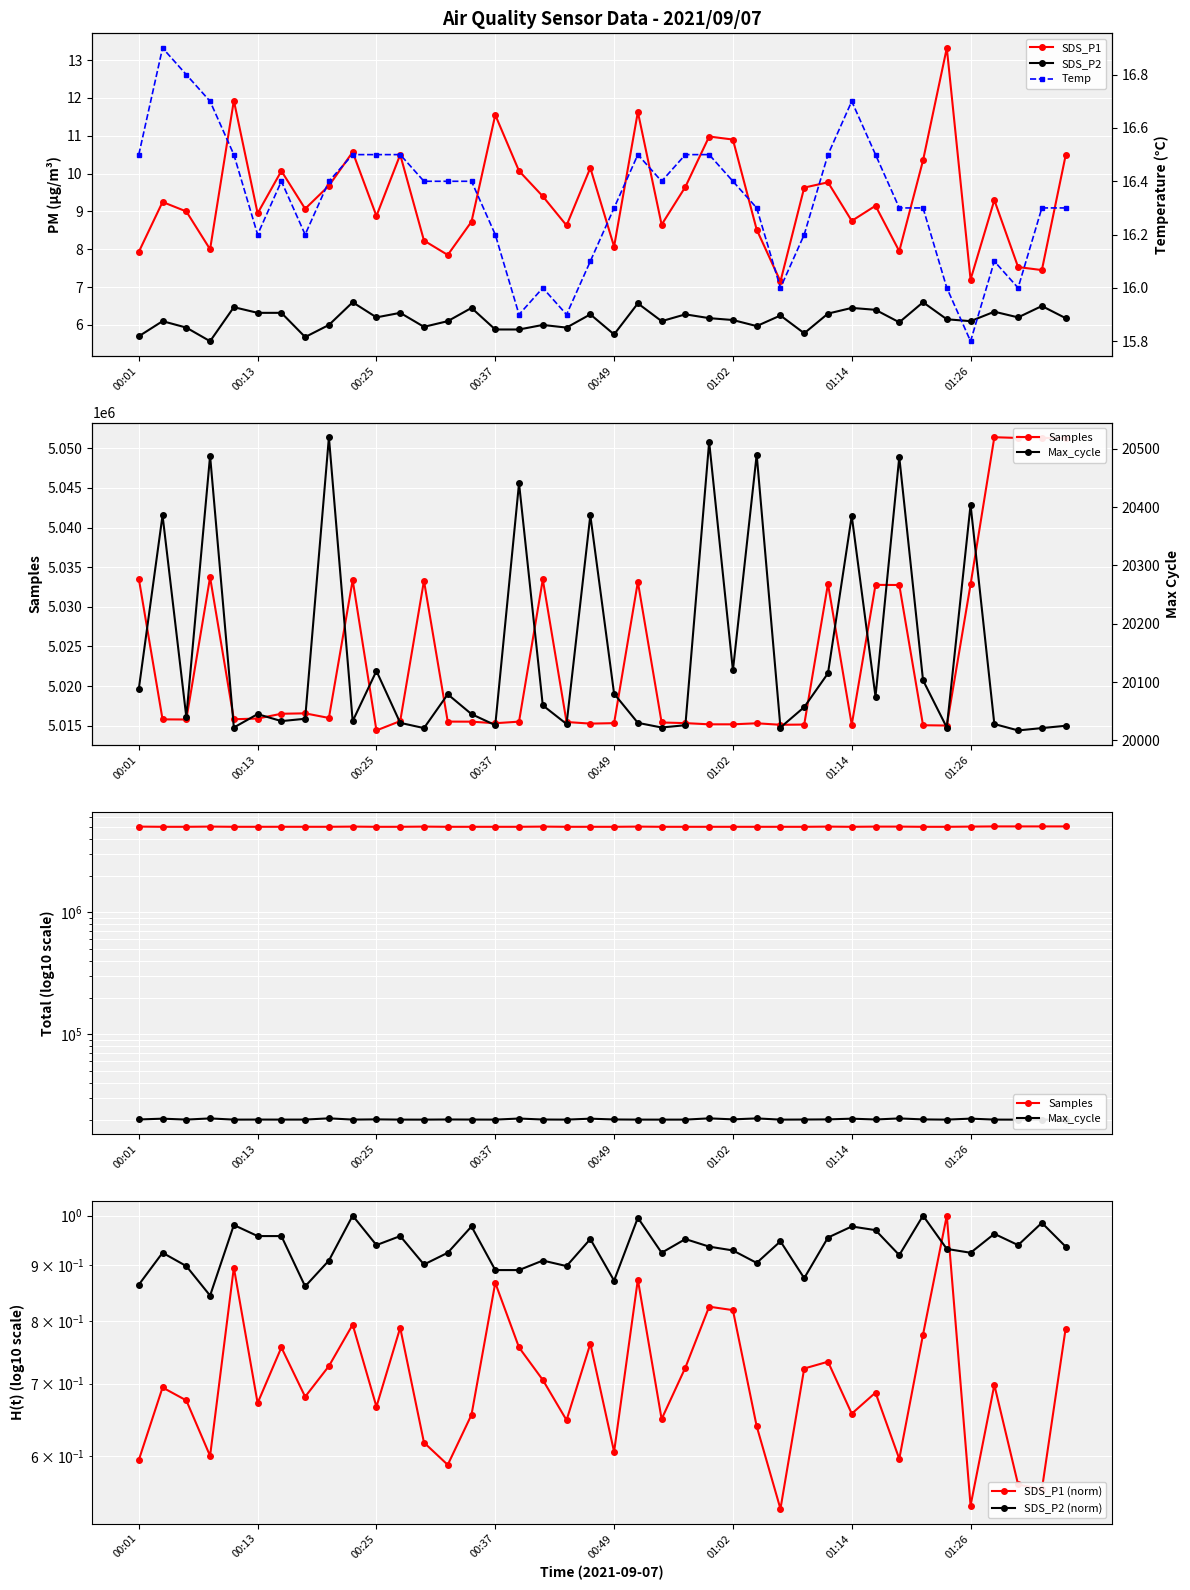

Which has a higher value, 00:59 or 01:33?

00:59